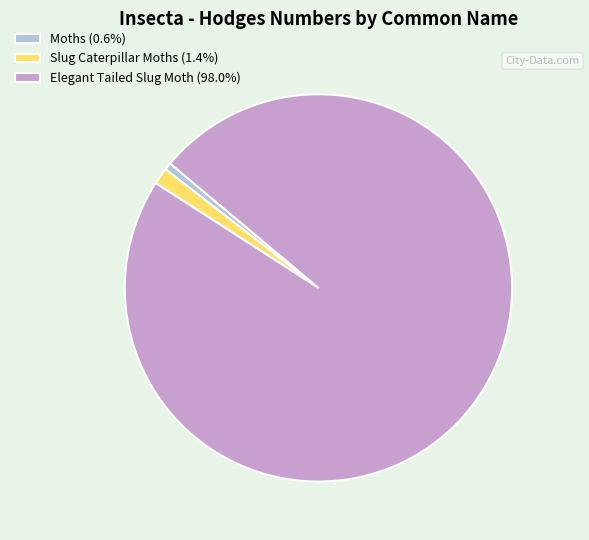

Which slice is the smallest?

Moths